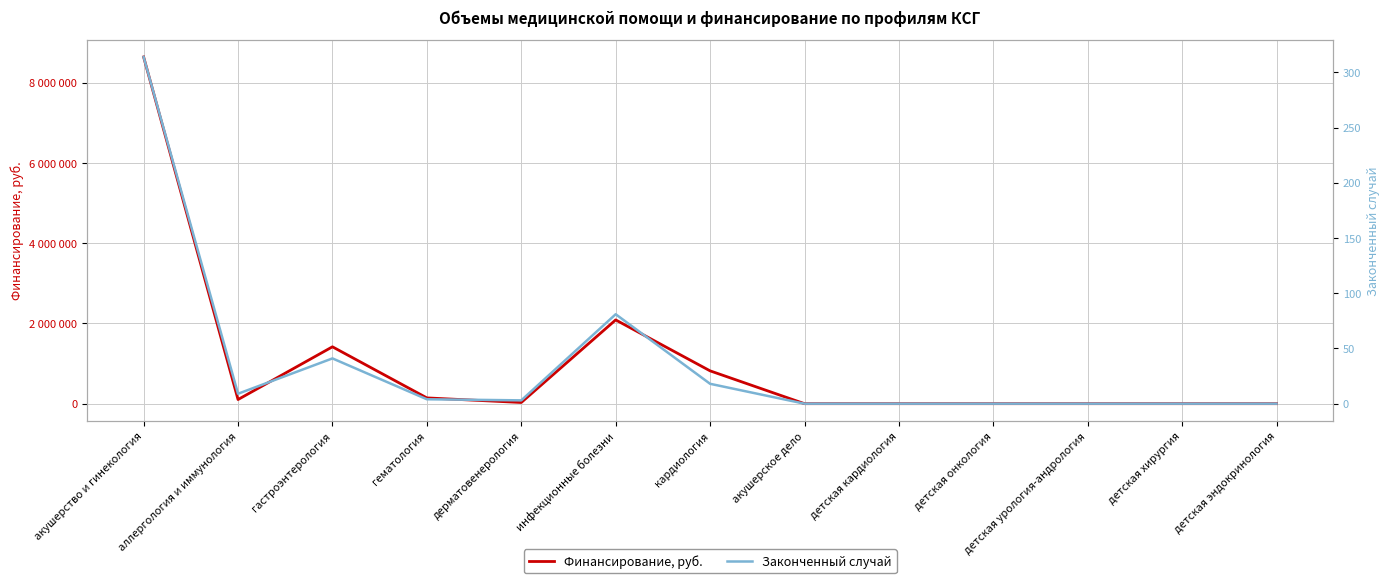

At which category does Финансирование, руб. reach its first local valley?

аллергология и иммунология